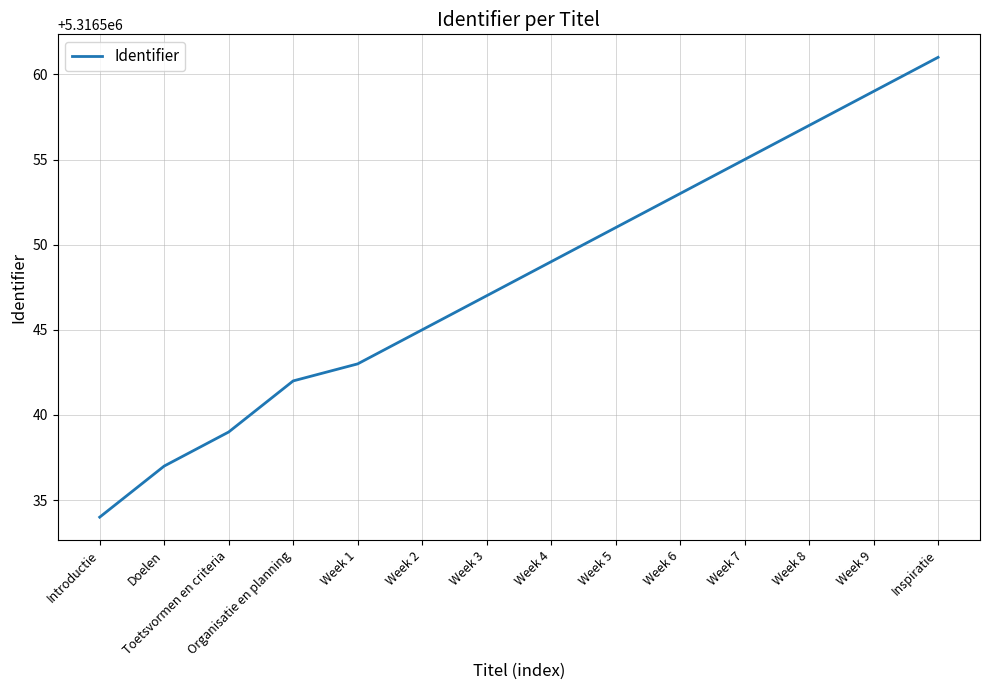

List the labels in order of value, smallest first.

Introductie, Doelen, Toetsvormen en criteria, Organisatie en planning, Week 1, Week 2, Week 3, Week 4, Week 5, Week 6, Week 7, Week 8, Week 9, Inspiratie